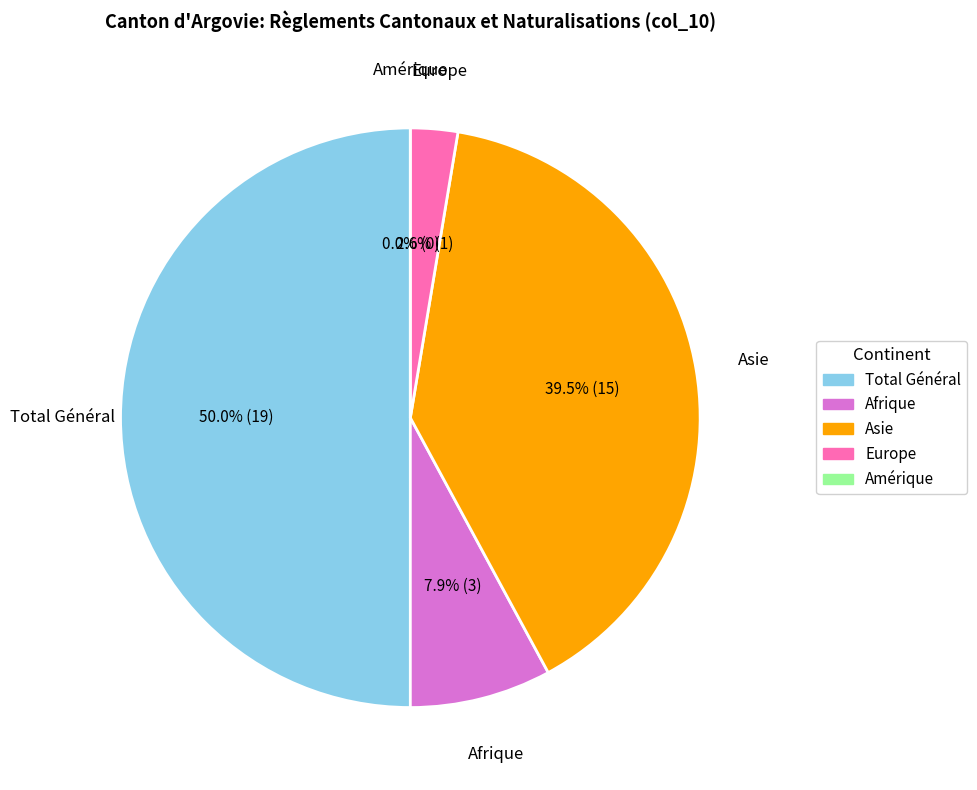

Combined, what portion of the pie is Europe and Asie?

42.1%